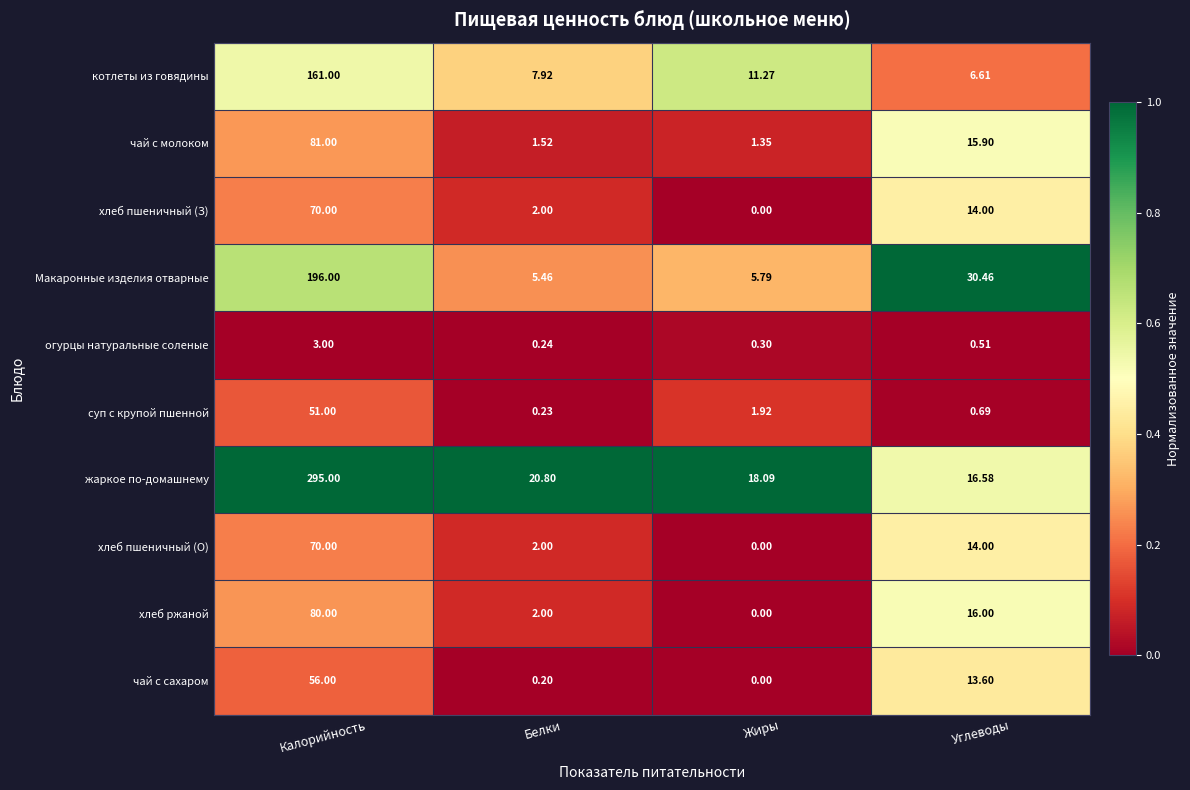

At which label is жаркое по-домашнему closest to 155?

Белки